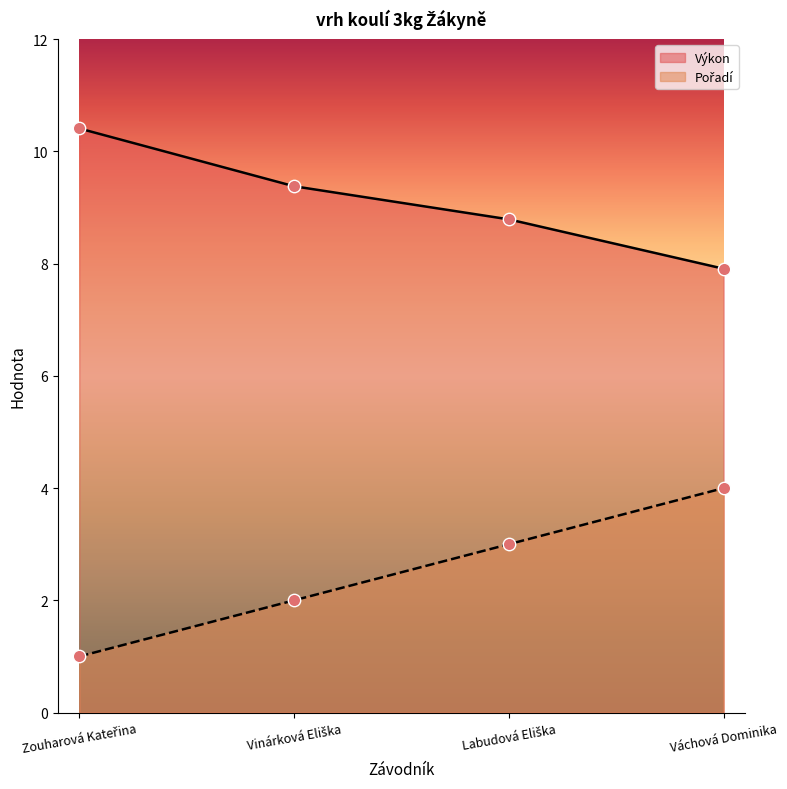

Which series reaches the minimum Y coordinate?

Pořadí